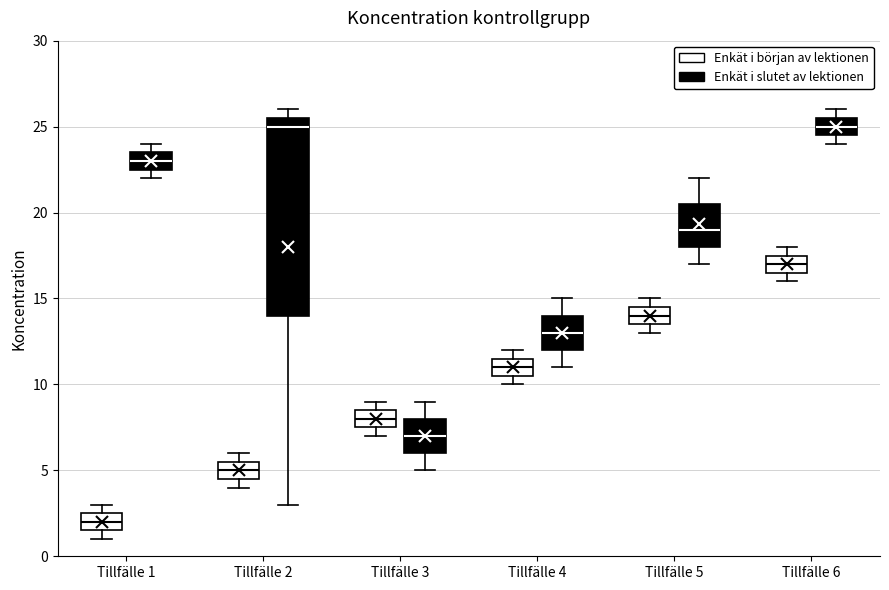

Reading left to right, transcribe this box plot: for each box, give where its median line is, the range the box spans, and where its two whiskers end, as read against the y-axis. The values are not printed on the chart, so give them approximately, as read against the axis.

Tillfälle 1 (Enkät i början av lektionen): median 2.0, box 1.5 to 2.5, whiskers 1.0 to 3.0
Tillfälle 1 (Enkät i slutet av lektionen): median 23.0, box 22.5 to 23.5, whiskers 22.0 to 24.0
Tillfälle 2 (Enkät i början av lektionen): median 5.0, box 4.5 to 5.5, whiskers 4.0 to 6.0
Tillfälle 2 (Enkät i slutet av lektionen): median 25.0, box 14.0 to 25.5, whiskers 3.0 to 26.0
Tillfälle 3 (Enkät i början av lektionen): median 8.0, box 7.5 to 8.5, whiskers 7.0 to 9.0
Tillfälle 3 (Enkät i slutet av lektionen): median 7.0, box 6.0 to 8.0, whiskers 5.0 to 9.0
Tillfälle 4 (Enkät i början av lektionen): median 11.0, box 10.5 to 11.5, whiskers 10.0 to 12.0
Tillfälle 4 (Enkät i slutet av lektionen): median 13.0, box 12.0 to 14.0, whiskers 11.0 to 15.0
Tillfälle 5 (Enkät i början av lektionen): median 14.0, box 13.5 to 14.5, whiskers 13.0 to 15.0
Tillfälle 5 (Enkät i slutet av lektionen): median 19.0, box 18.0 to 20.5, whiskers 17.0 to 22.0
Tillfälle 6 (Enkät i början av lektionen): median 17.0, box 16.5 to 17.5, whiskers 16.0 to 18.0
Tillfälle 6 (Enkät i slutet av lektionen): median 25.0, box 24.5 to 25.5, whiskers 24.0 to 26.0